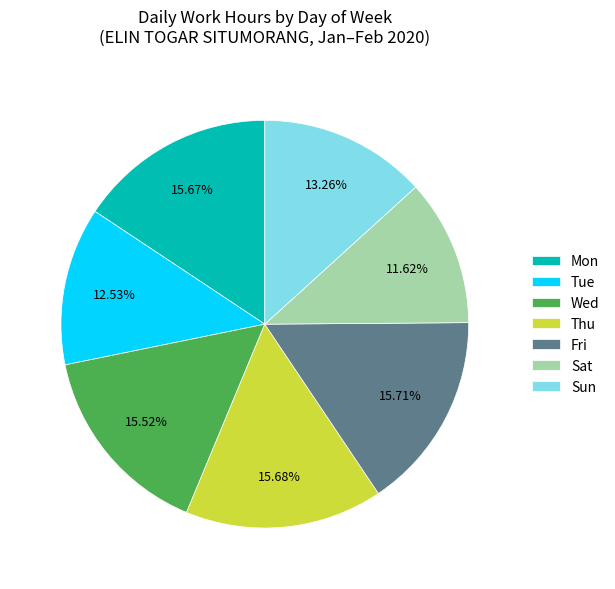

Which slice is the smallest?

Sat